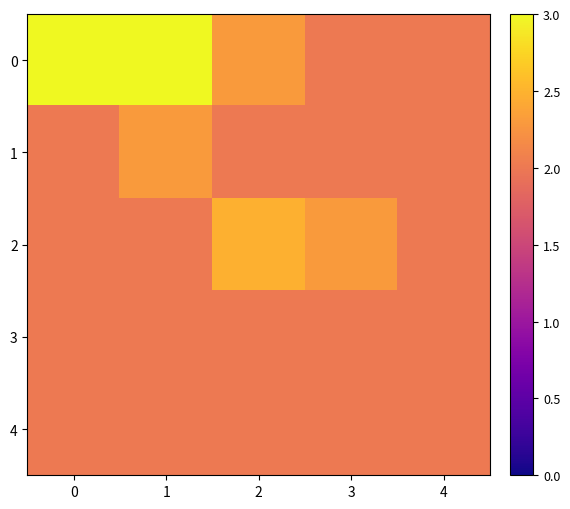

At which category is the sum across all series the highest?

1